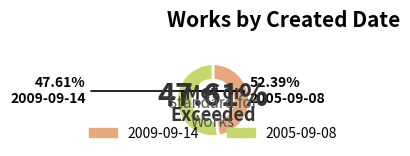

How many segments does this pie chart have?

2